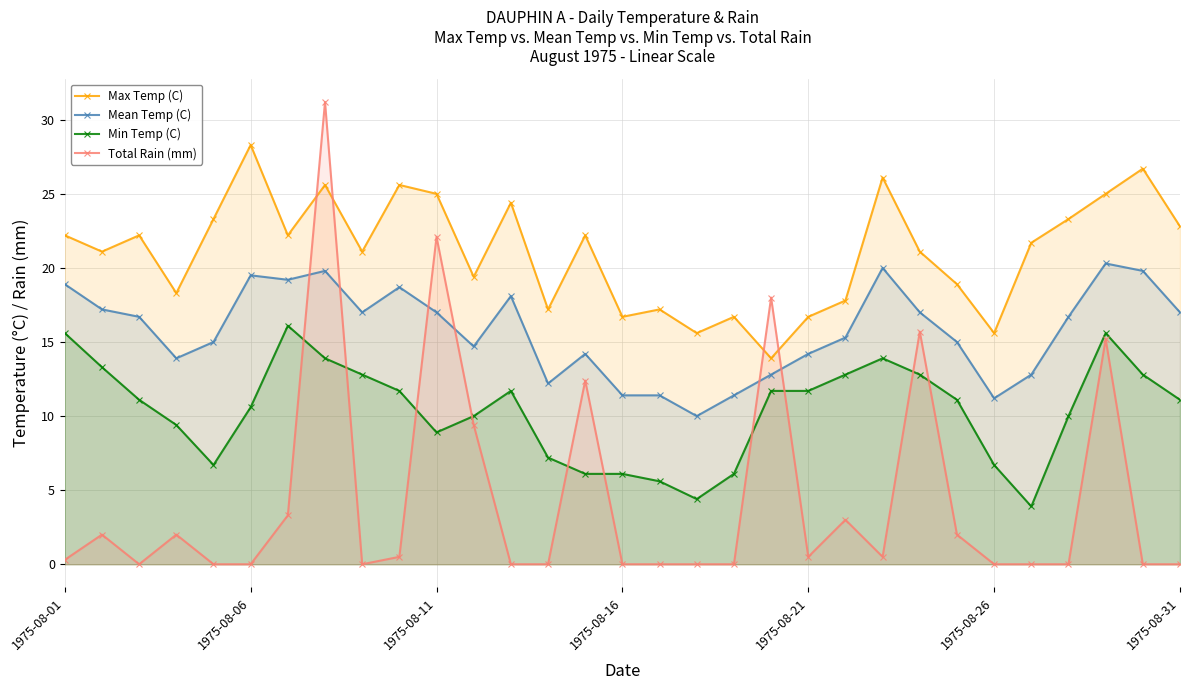

Rank the series by their average value, from lowest to highest.

Total Rain (mm), Min Temp (C), Mean Temp (C), Max Temp (C)